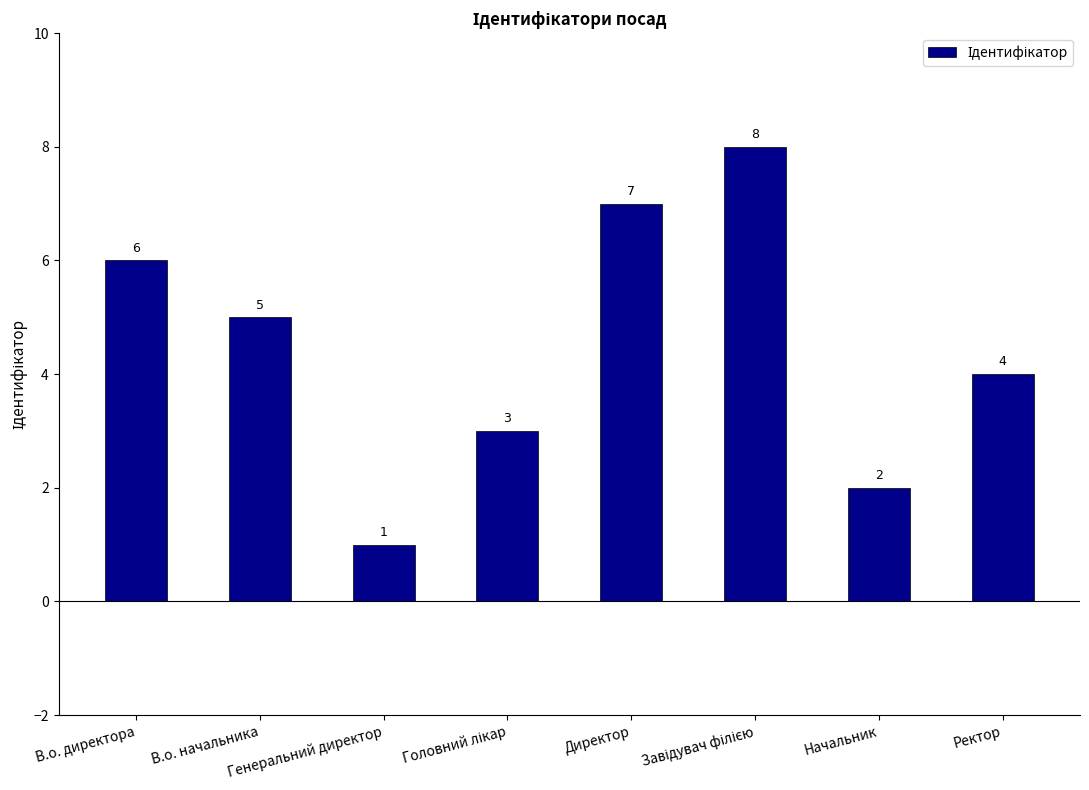

What is the greatest value displayed?

8